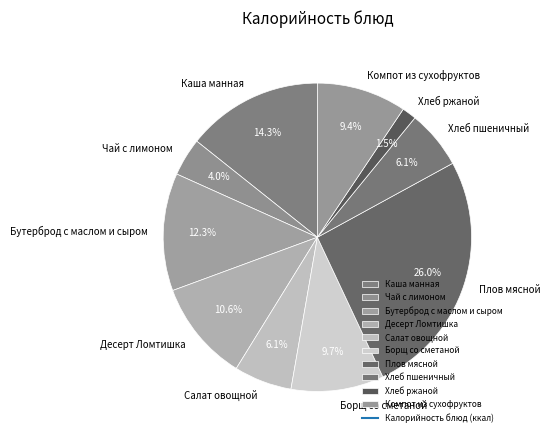

To the nearest percent, what percentage of the pie is Салат овощной?

6%